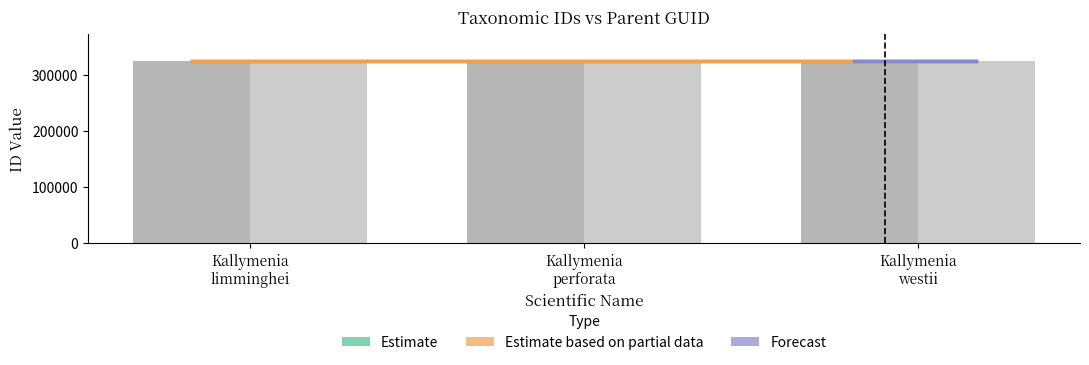

Rank the categories by value from highest to lowest.

Kallymenia perforata, Kallymenia westii, Kallymenia limminghei